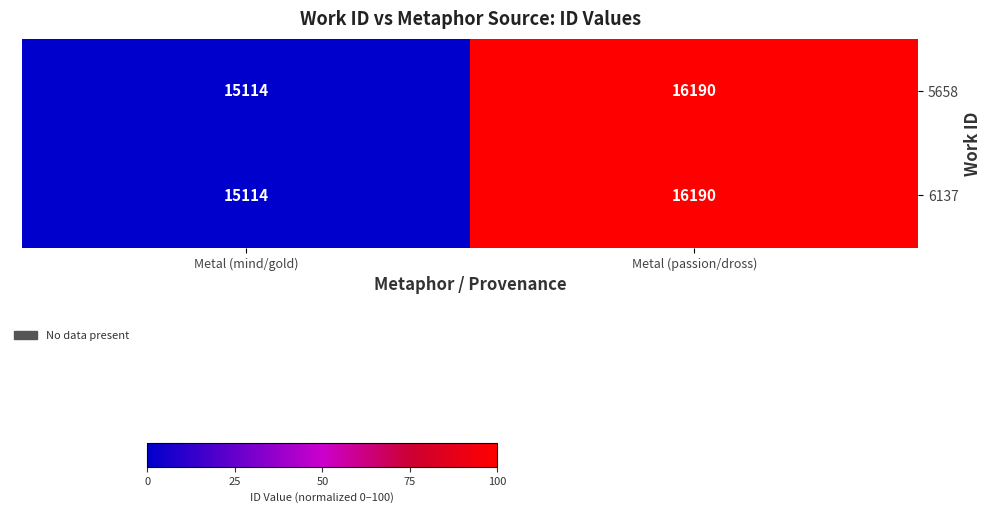

Rank the categories by 5658 value from highest to lowest.

Metal (passion/dross), Metal (mind/gold)